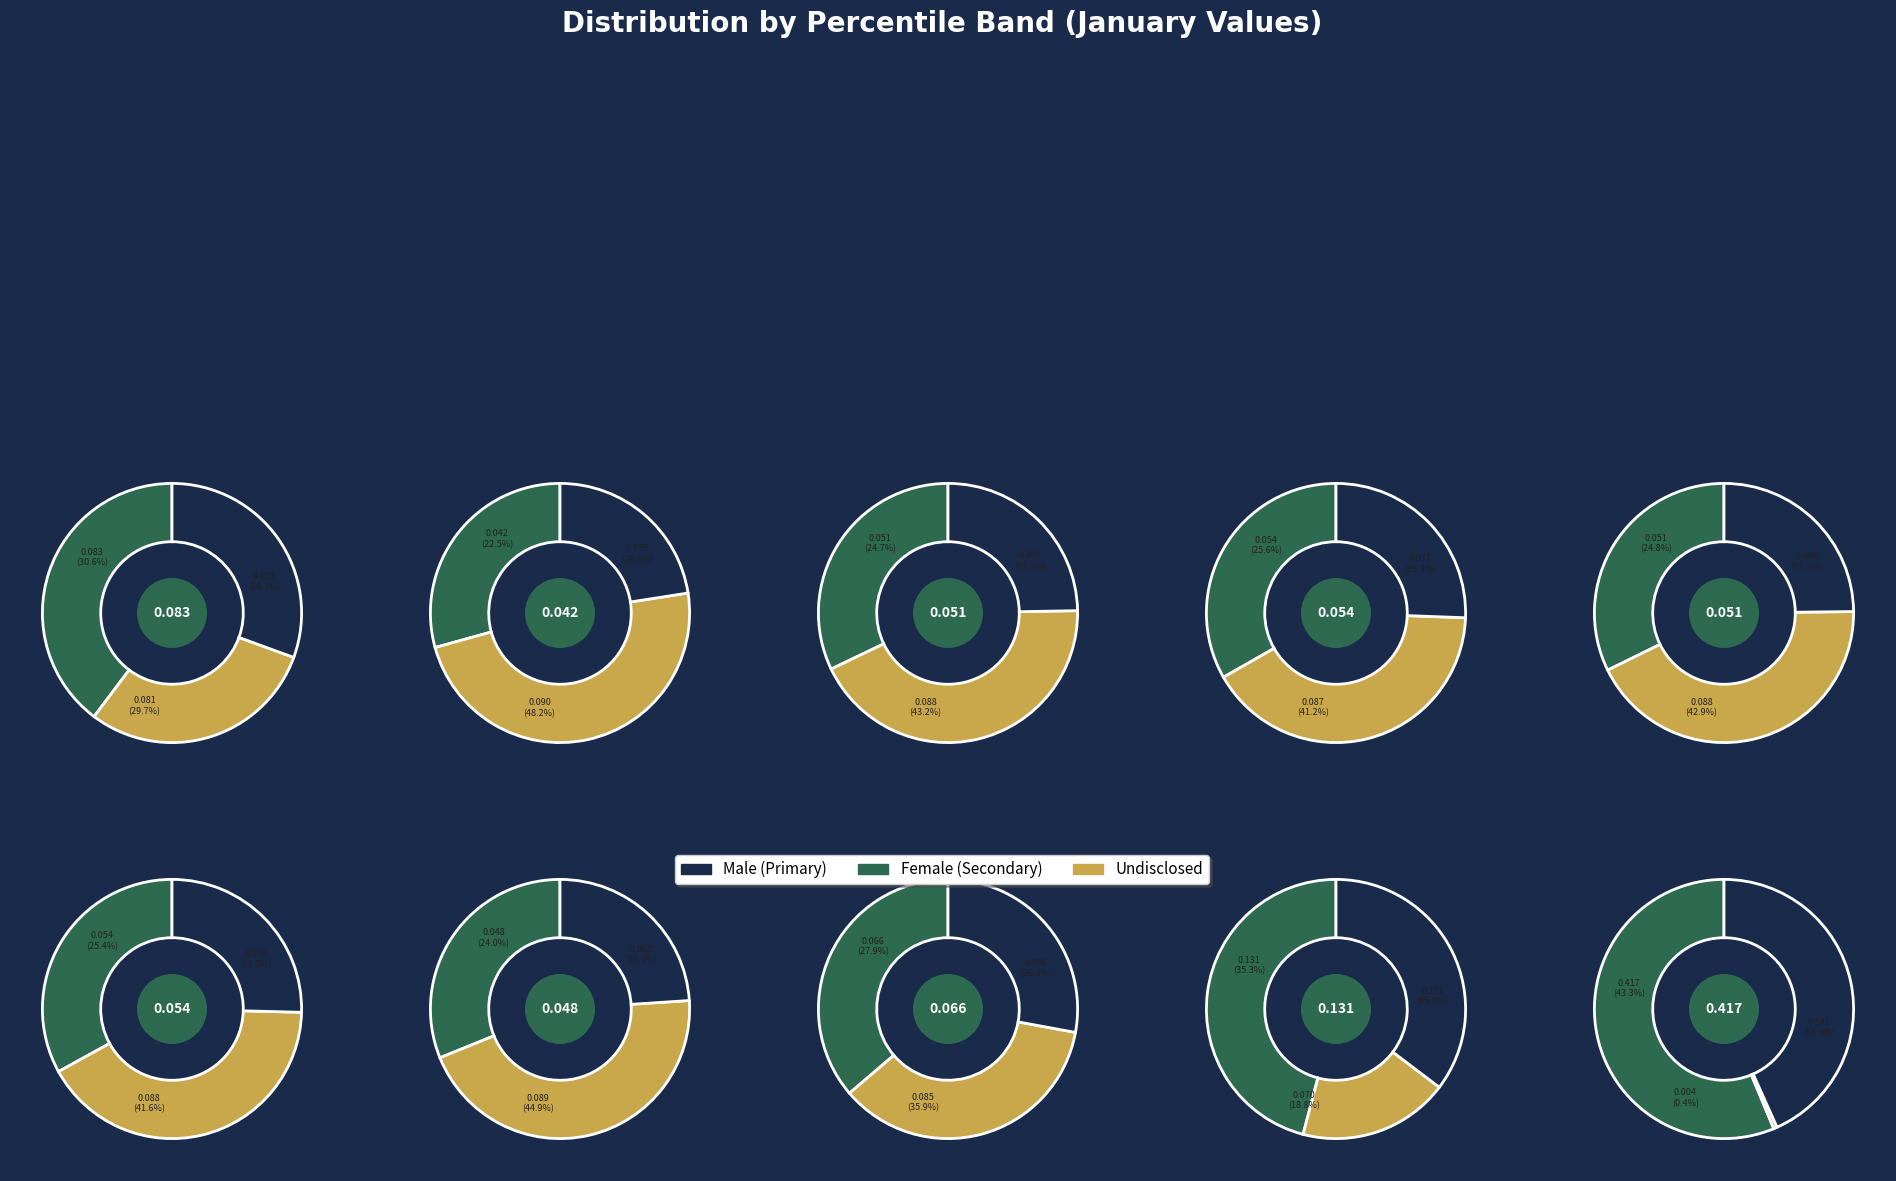

Which category has the biggest portion of the pie?

pct95